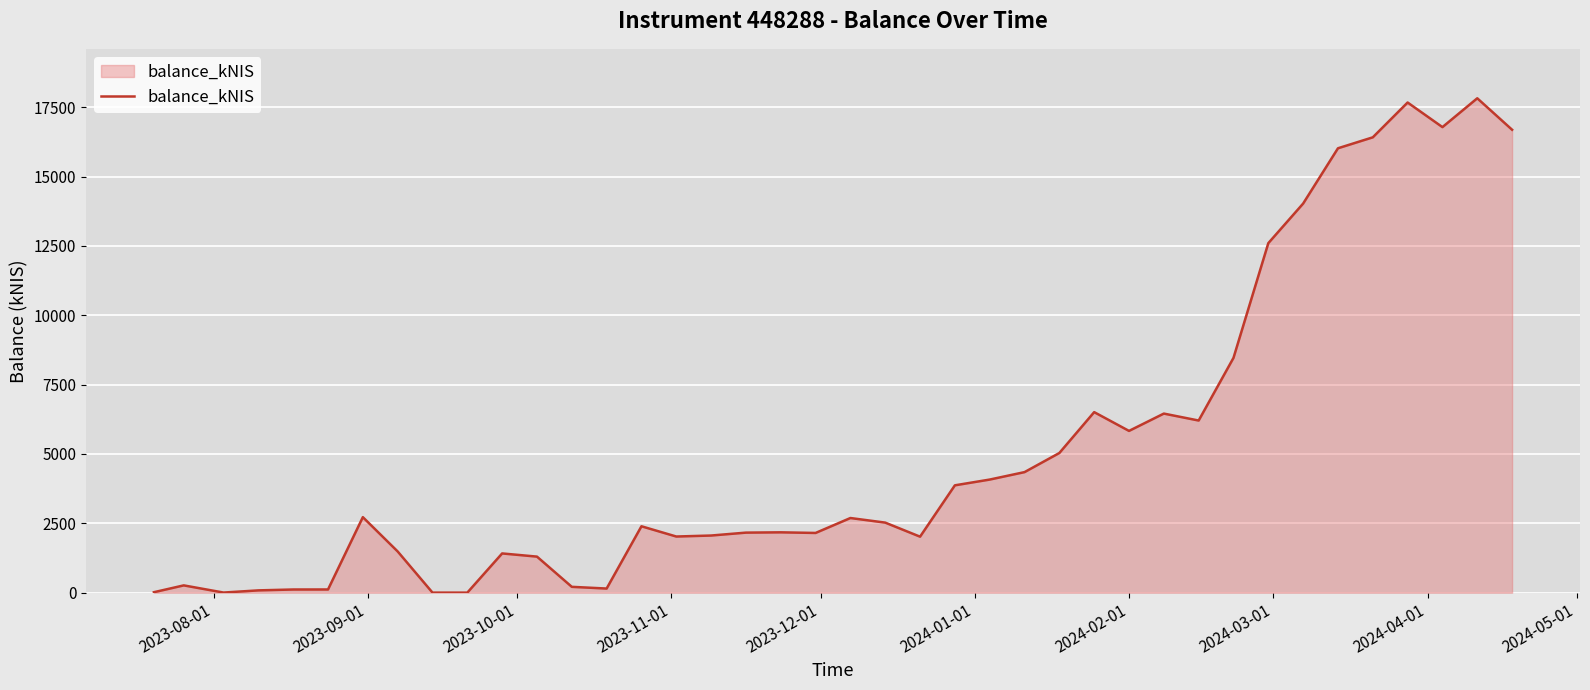

What is the maximum value shown in the chart?

17821.6